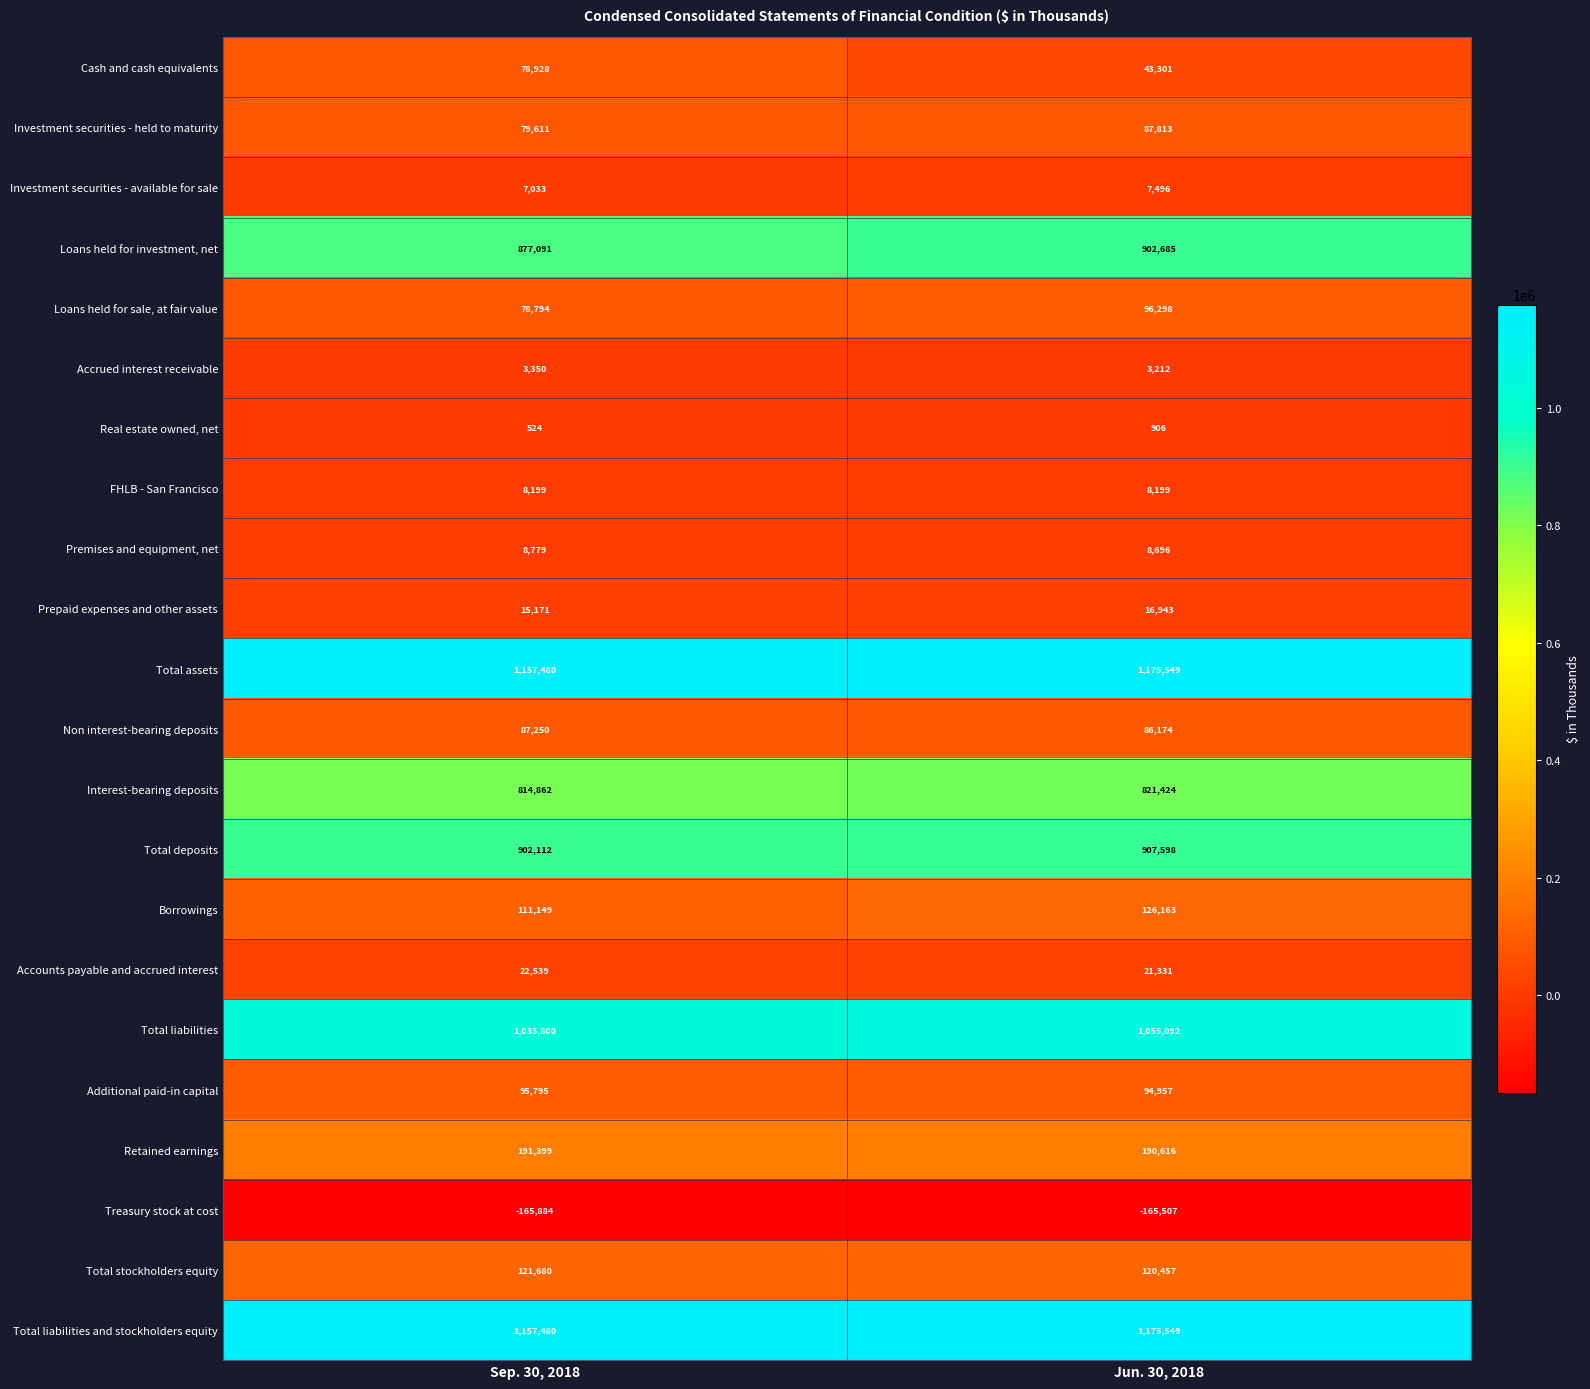

Rank the categories by Accounts payable and accrued interest value from lowest to highest.

Jun. 30, 2018, Sep. 30, 2018